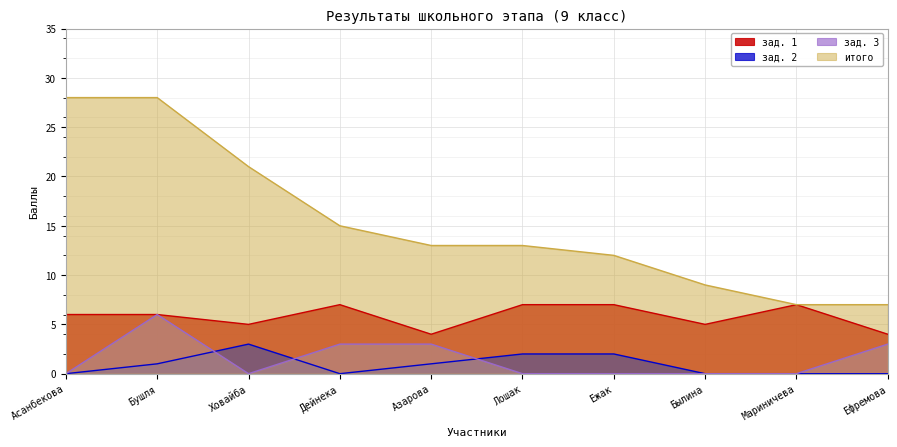

Rank the categories by зад. 1 value from lowest to highest.

Азарова, Ефремова, Ховайба, Былина, Асанбекова, Бушля, Дейнека, Лошак, Ежак, Мариничева